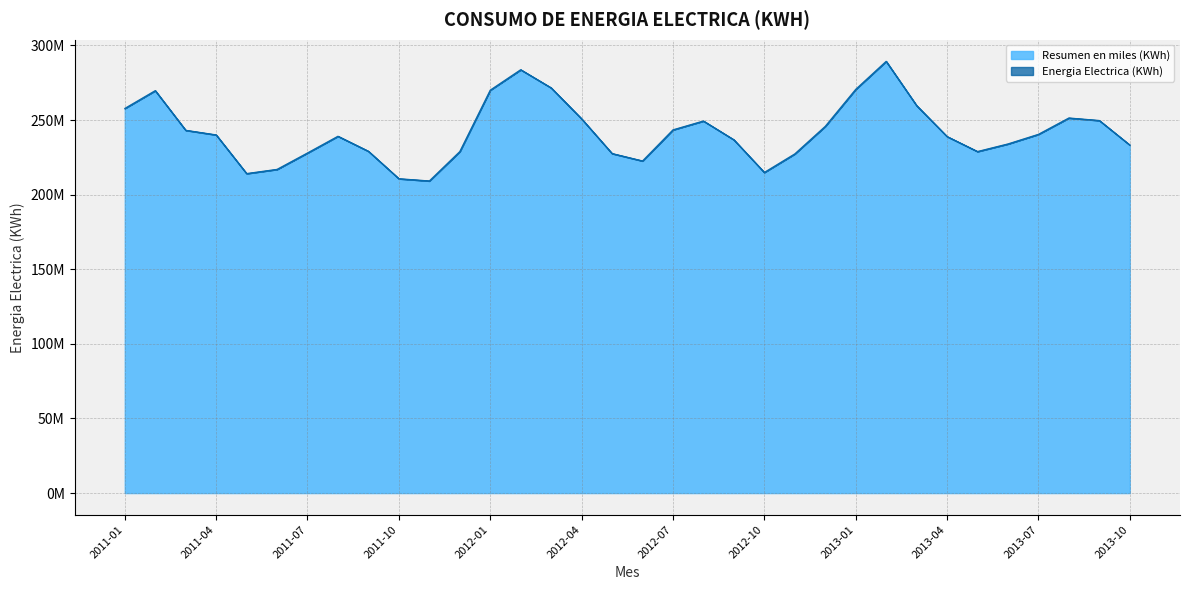

How many data points does each series have?

34